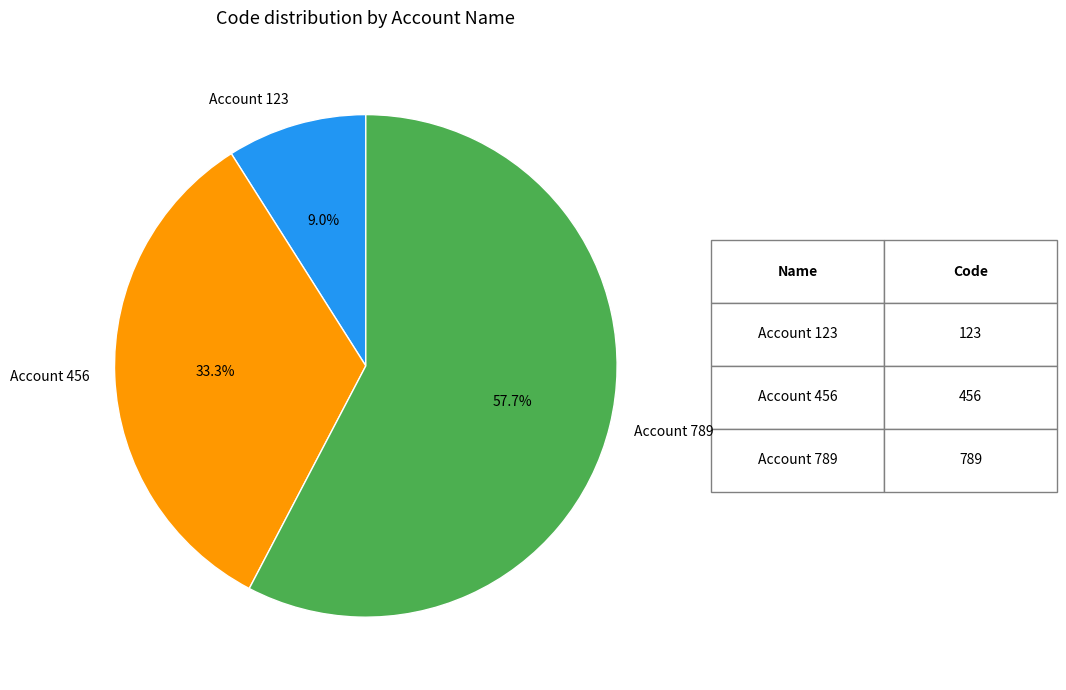

To the nearest percent, what portion does Account 789 represent?

58%